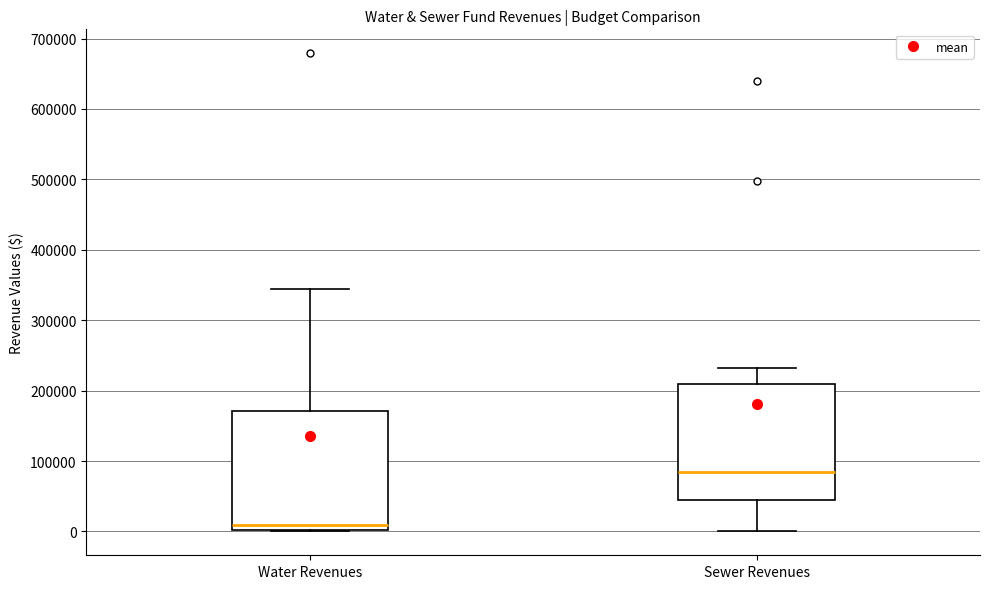

Where does the upper whisker of the box for Water Revenues end on the y-axis? The values are not printed on the chart, so give them approximately, as read against the axis.

340000